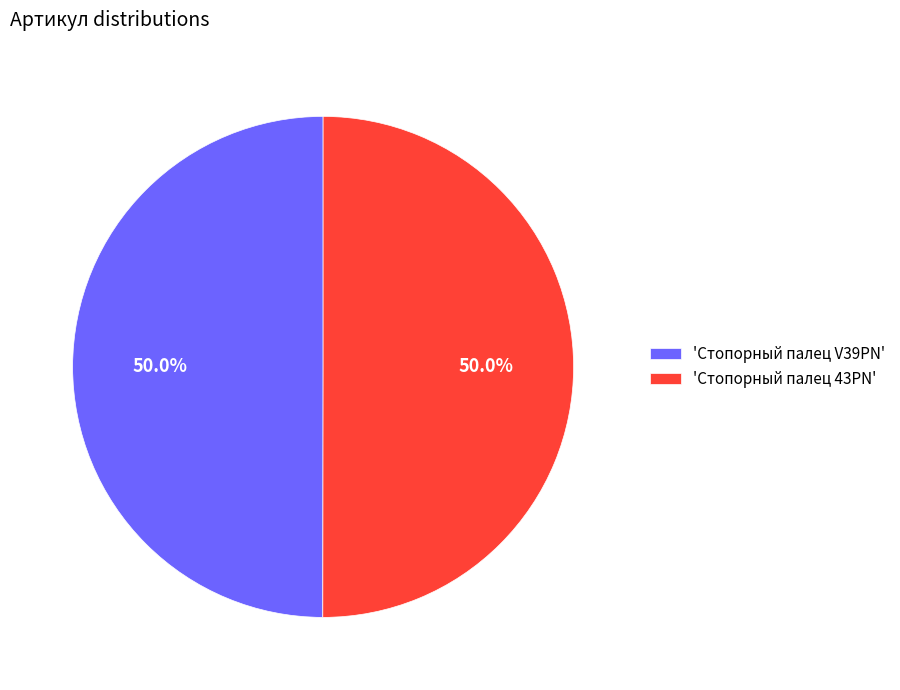

Approximately how many times larger is the value at 'Стопорный палец V39PN' compared to 'Стопорный палец 43PN'?

1.0